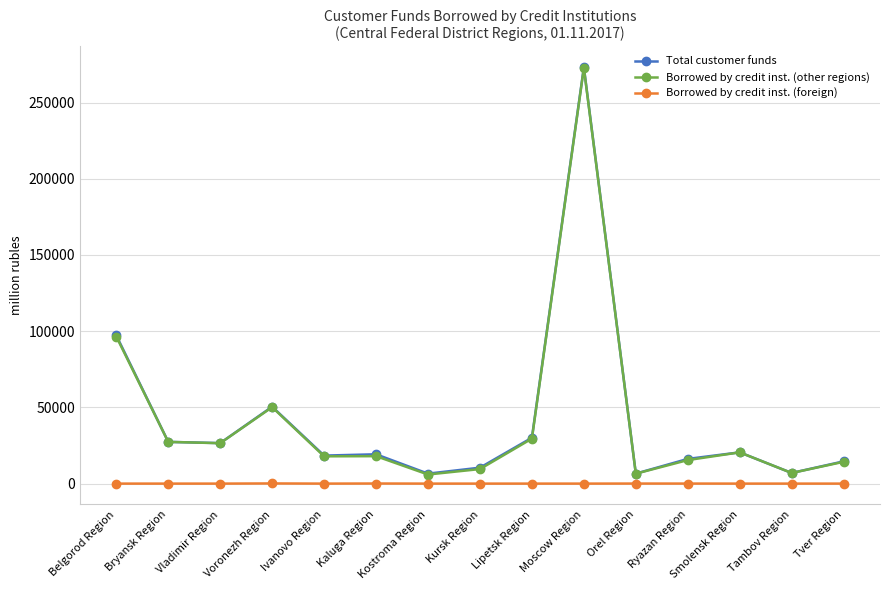

What is the average value of the Borrowed by credit inst. (foreign) series?

15